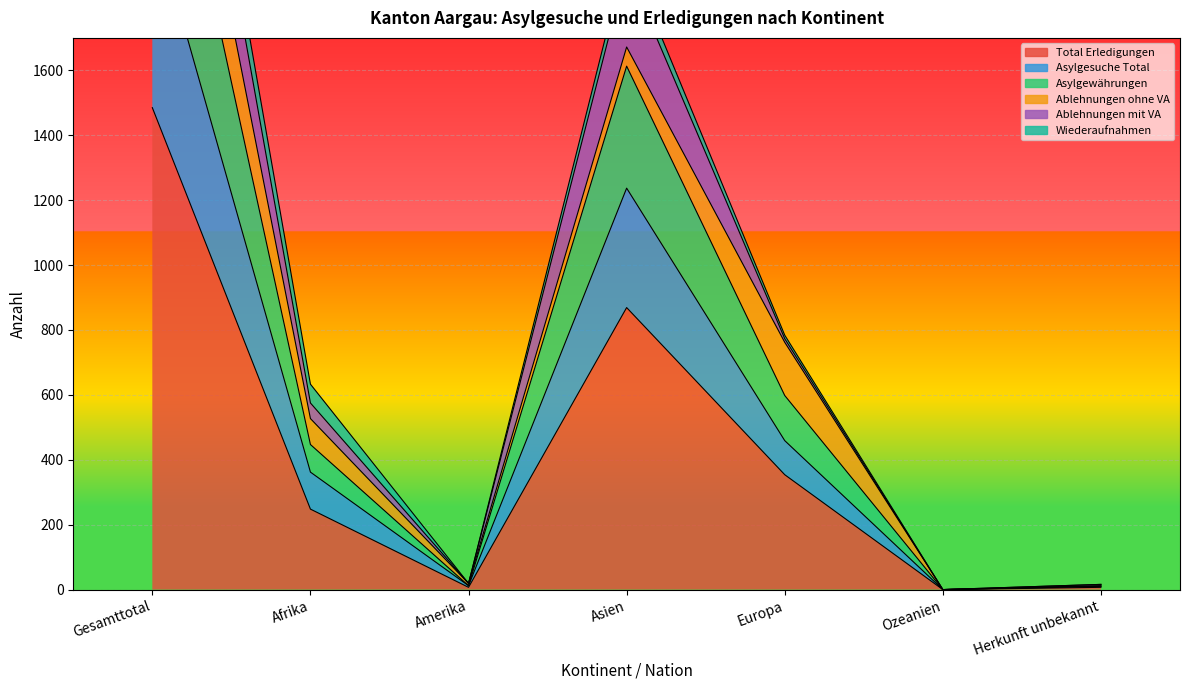

Which series has the largest range (max minus min)?

Asylgewährungen